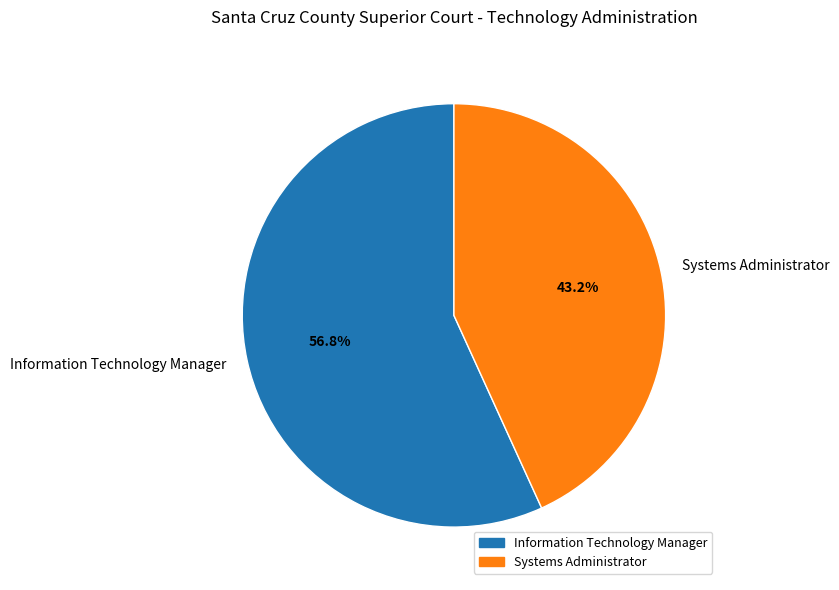

To the nearest percent, what is the difference between the Information Technology Manager and Systems Administrator slice percentages?

14%